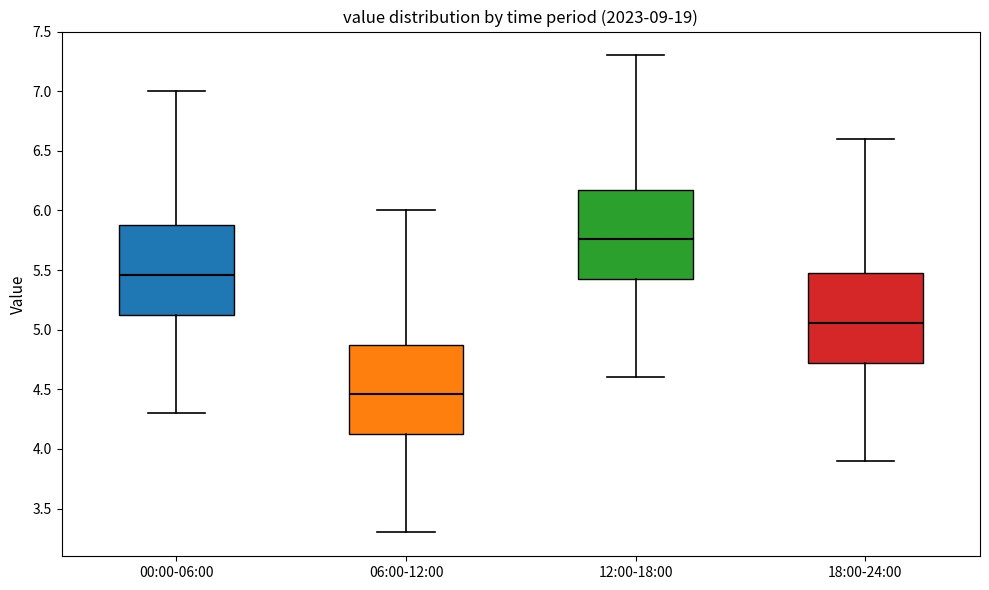

Reading left to right, transcribe this box plot: for each box, give where its median line is, the range the box spans, and where its two whiskers end, as read against the y-axis. The values are not printed on the chart, so give them approximately, as read against the axis.

00:00-06:00: median 5.45, box 5.10 to 5.90, whiskers 4.30 to 7.00
06:00-12:00: median 4.45, box 4.10 to 4.90, whiskers 3.30 to 6.00
12:00-18:00: median 5.75, box 5.40 to 6.20, whiskers 4.60 to 7.30
18:00-24:00: median 5.05, box 4.70 to 5.50, whiskers 3.90 to 6.60